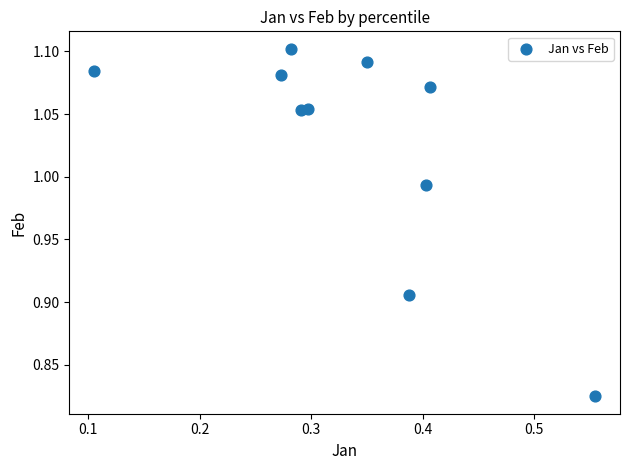

What is the range of X values (max minus min)?

0.4